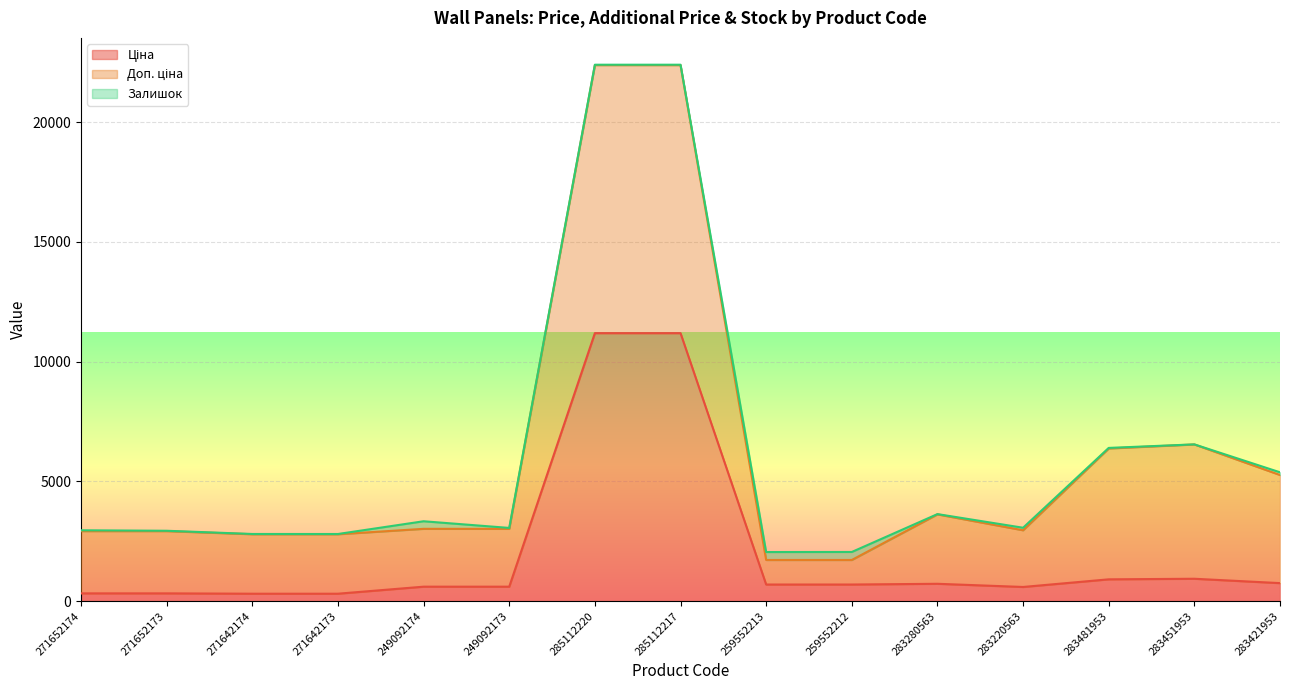

Does the chart display data point markers on the line(s)?

No